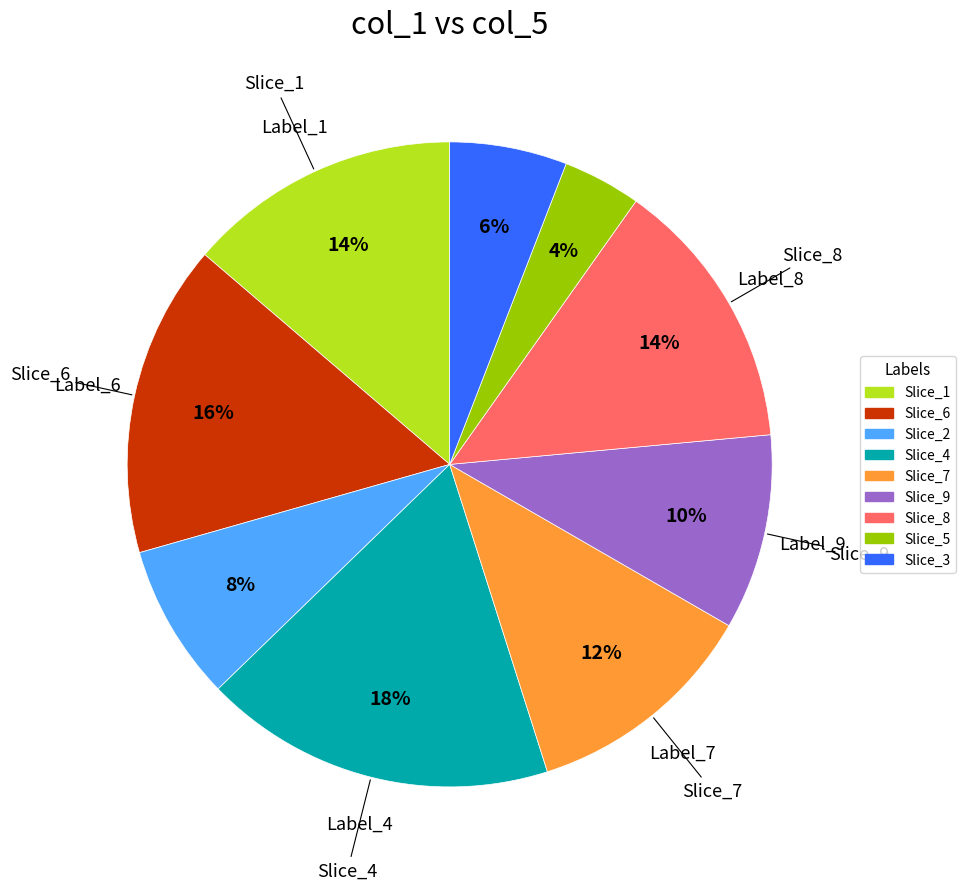

Is there any slice that represents more than half of the pie?

No